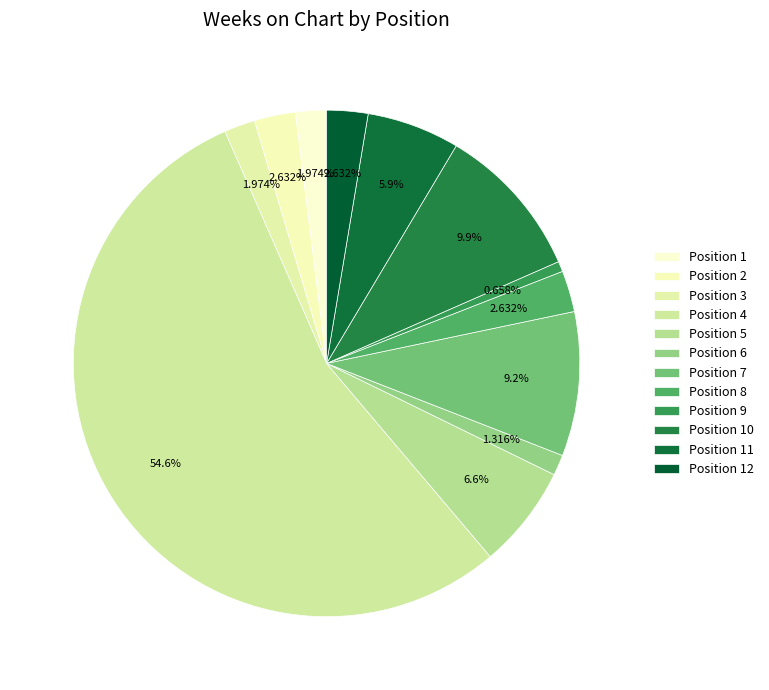

How many segments does this pie chart have?

12